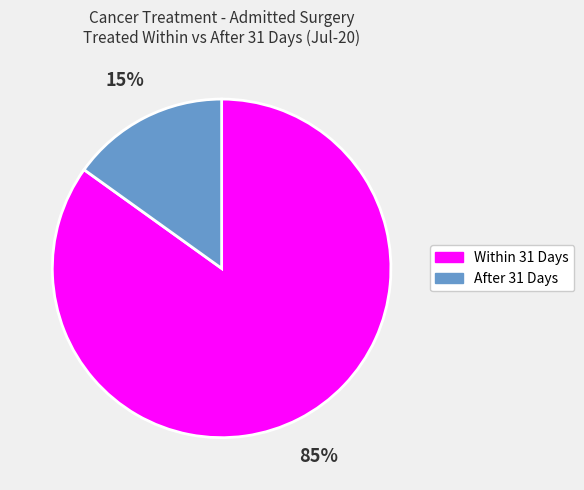

What percentage is the Within 31 Days slice, to the nearest percent?

85%